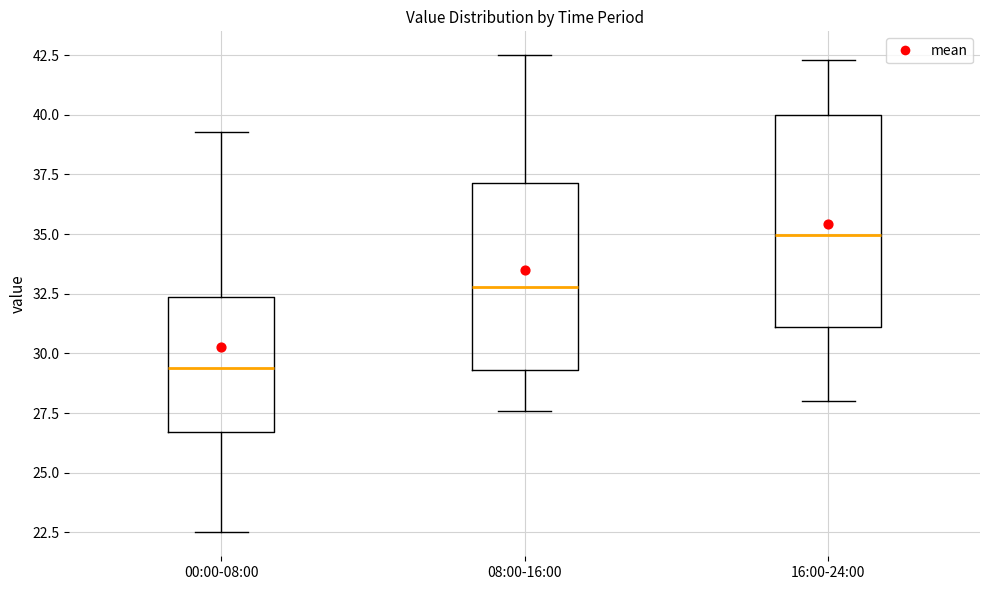

Reading left to right, transcribe this box plot: for each box, give where its median line is, the range the box spans, and where its two whiskers end, as read against the y-axis. The values are not printed on the chart, so give them approximately, as read against the axis.

00:00-08:00: median 29.5, box 26.5 to 32.5, whiskers 22.5 to 39.5
08:00-16:00: median 33.0, box 29.5 to 37.0, whiskers 27.5 to 42.5
16:00-24:00: median 35.0, box 31.0 to 40.0, whiskers 28.0 to 42.5